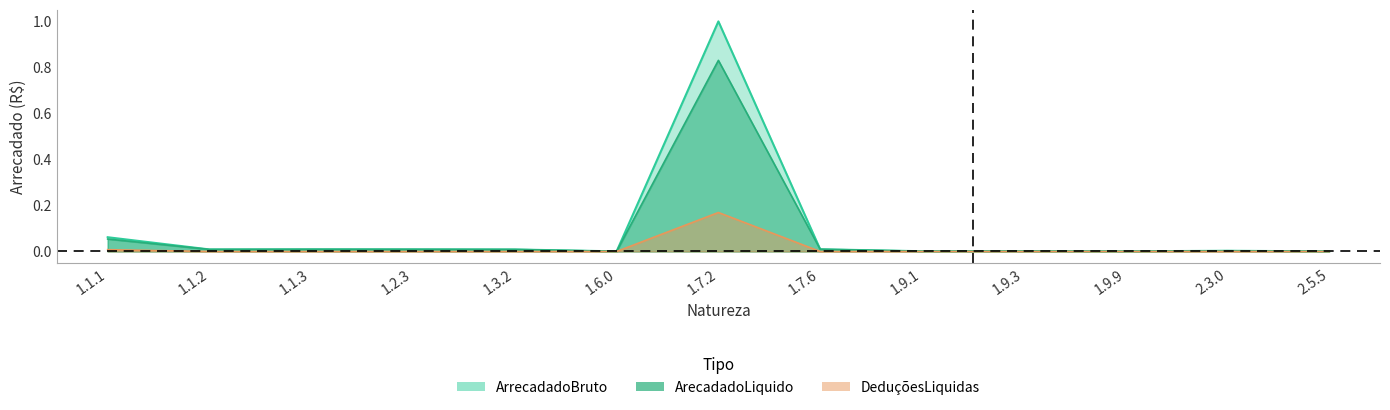

How many interior local valleys does the DeduçõesLiquidas series have?

1